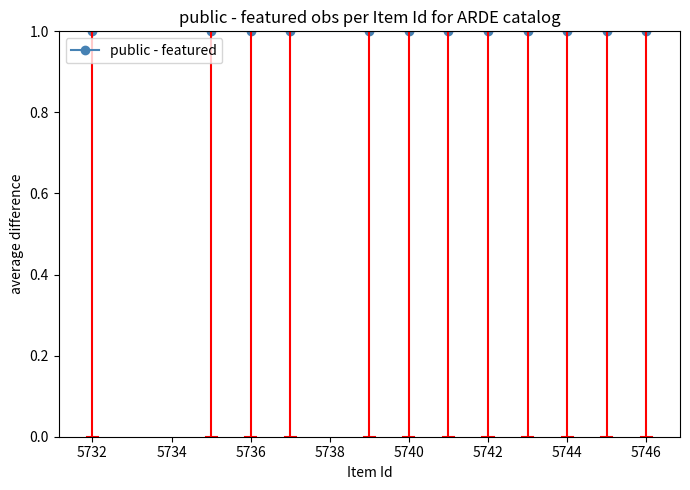

True or false: featured and public intersect in this chart.

False